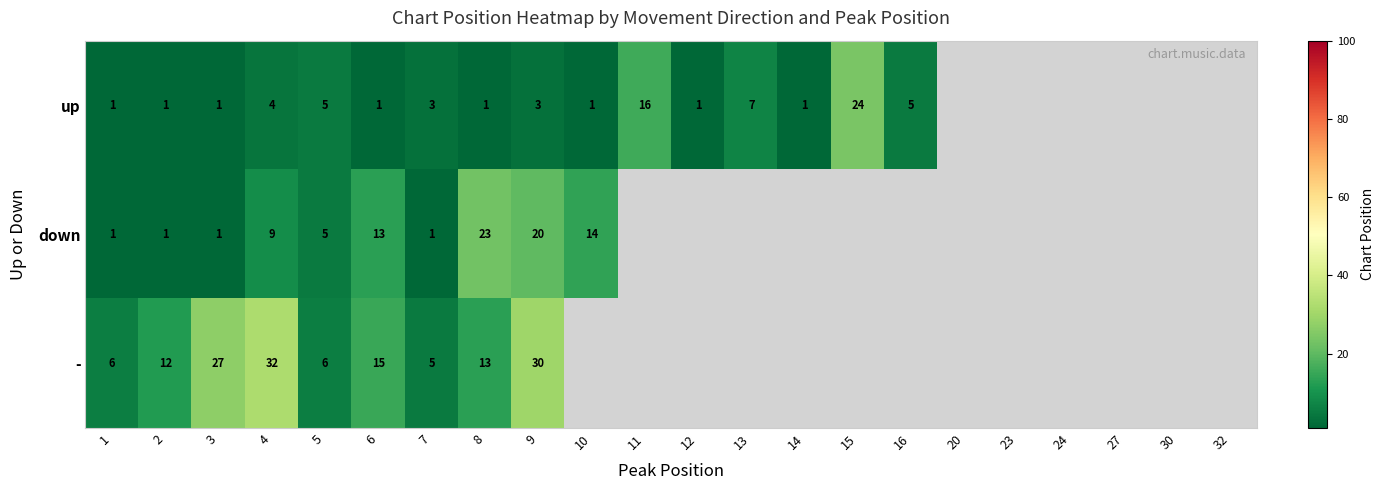

Which has a higher value, 4 or 23?

23